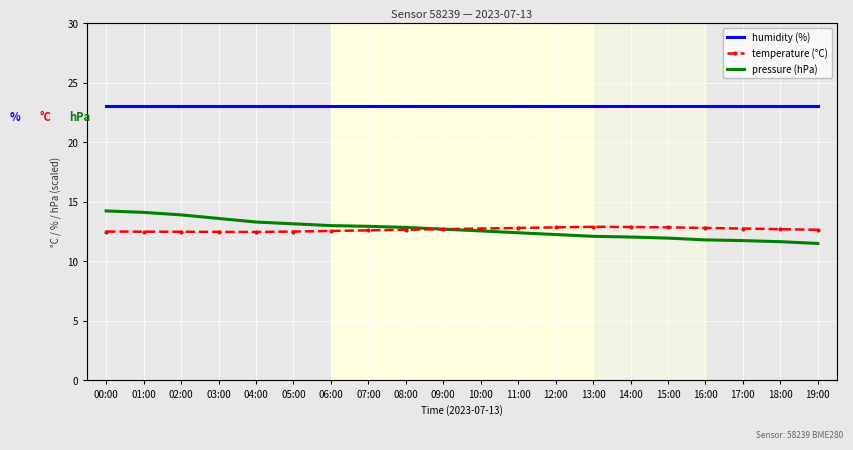

At how many categories does at least one series exceed 18?

20